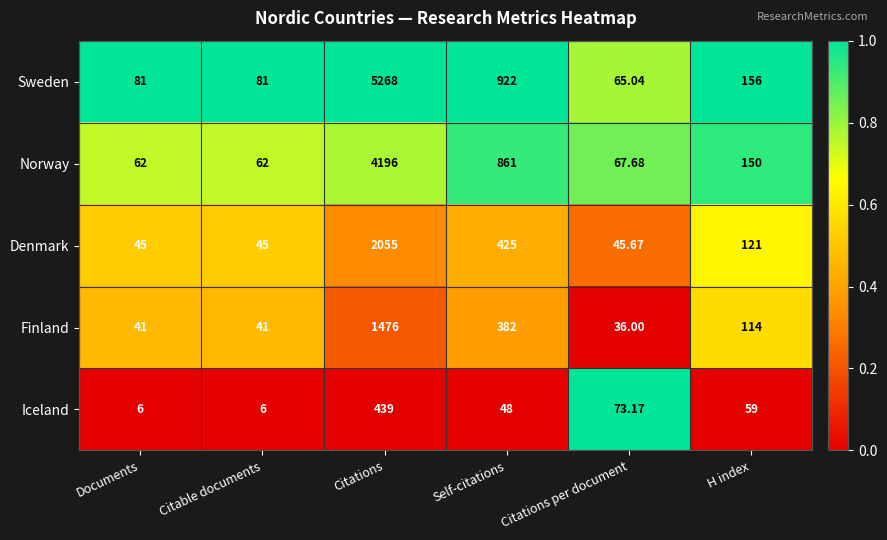

Which series has the widest spread of values?

Sweden